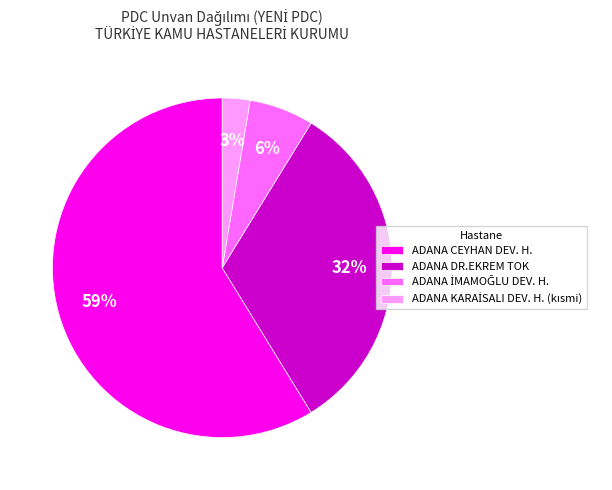

How many slices are in this pie chart?

4